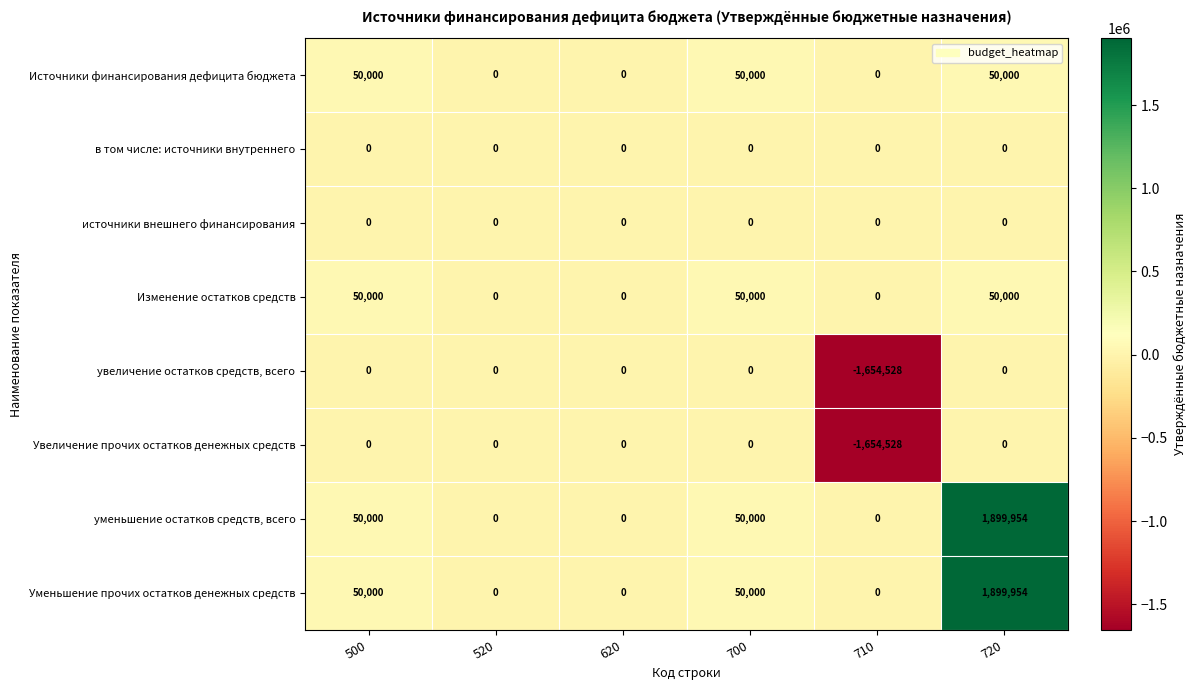

What is the difference between the highest and lowest values at 710?

1654528